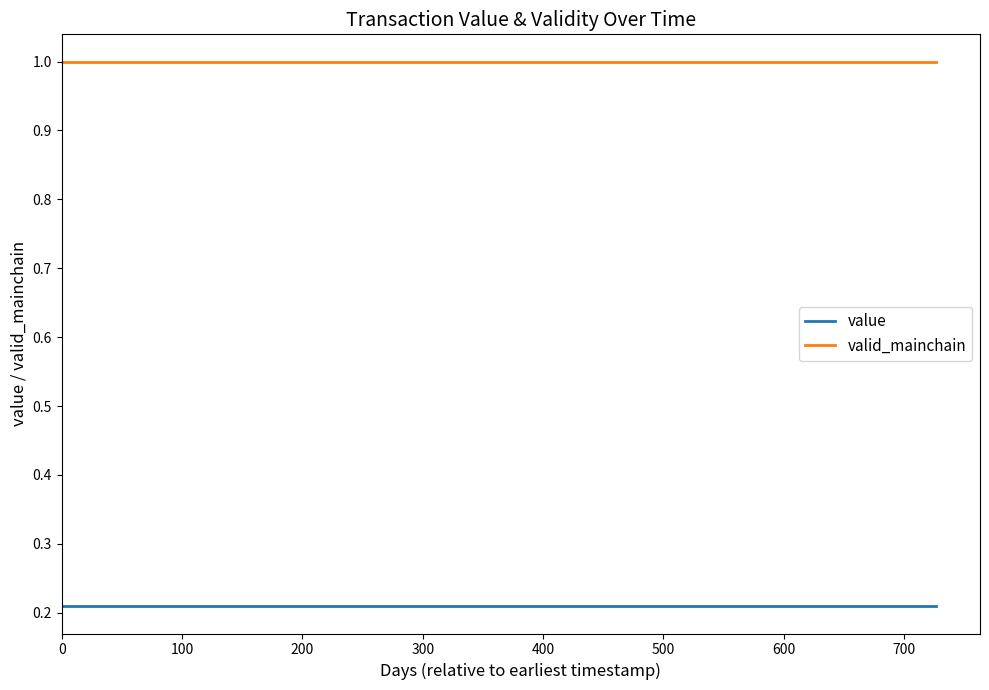

What is the highest value of the valid_mainchain series?

1.0